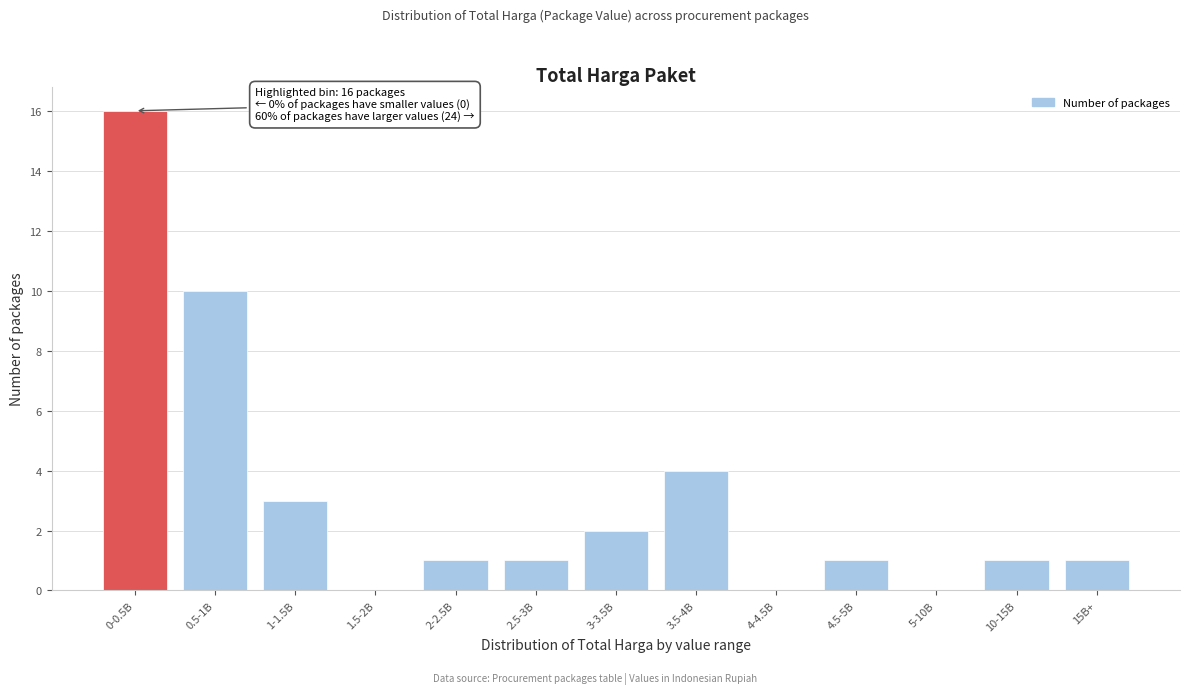

Reading left to right, transcribe all the data shown in this chart.

0-0.5B=16	0.5-1B=10	1-1.5B=3	1.5-2B=0	2-2.5B=1	2.5-3B=1	3-3.5B=2	3.5-4B=4	4-4.5B=0	4.5-5B=1	5-10B=0	10-15B=1	15B+=1